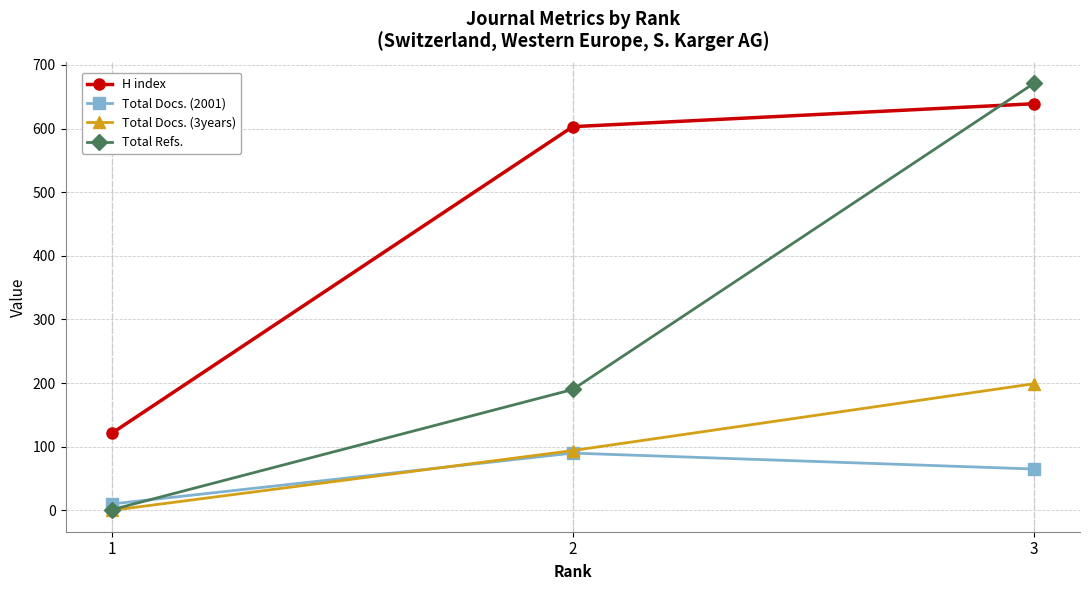

The Total Docs. (2001) series shows 46 at 2. True or false?

False